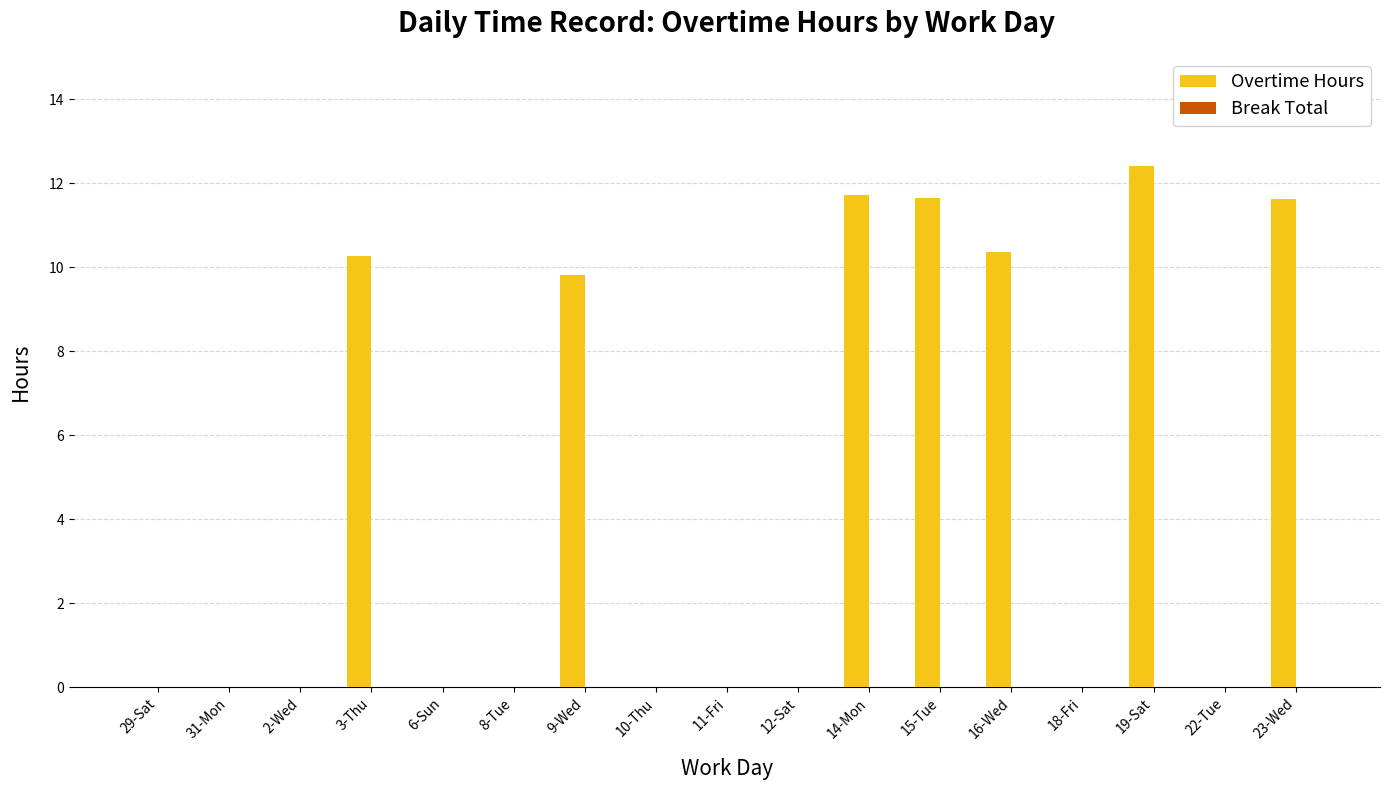

Reading left to right, list all the values displayed in this chart.

29-Sat=0.0	31-Mon=0.0	2-Wed=0.0	3-Thu=10.3	6-Sun=0.0	8-Tue=0.0	9-Wed=9.8	10-Thu=0.0	11-Fri=0.0	12-Sat=0.0	14-Mon=11.7	15-Tue=11.6	16-Wed=10.4	18-Fri=0.0	19-Sat=12.4	22-Tue=0.0	23-Wed=11.6